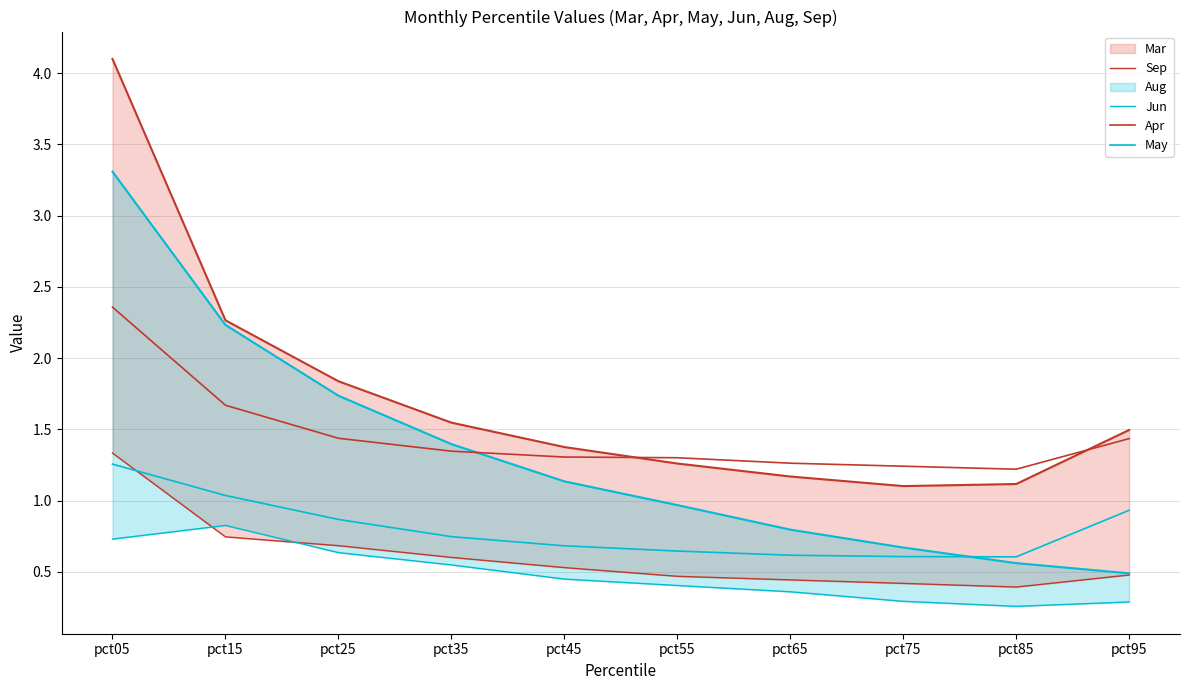

At which label does Jun reach its peak?

pct15